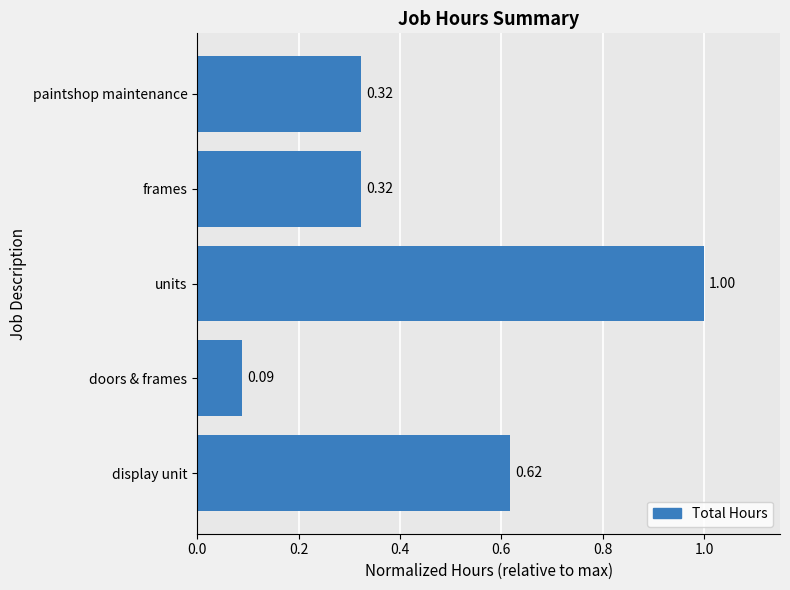

At which category does the chart reach its peak across all series?

units